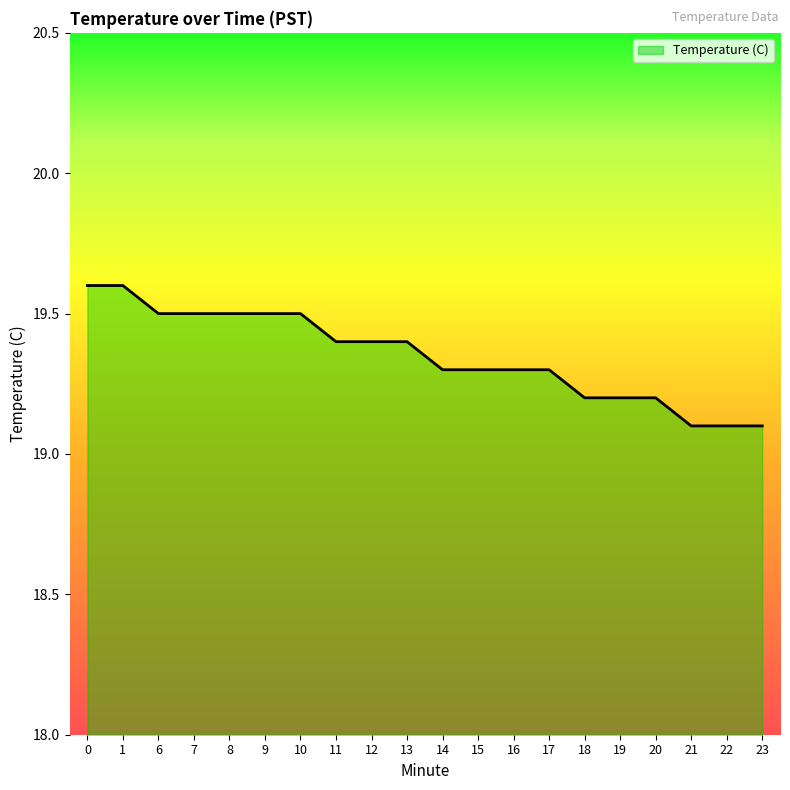

What is the approximate value at 8?

19.5